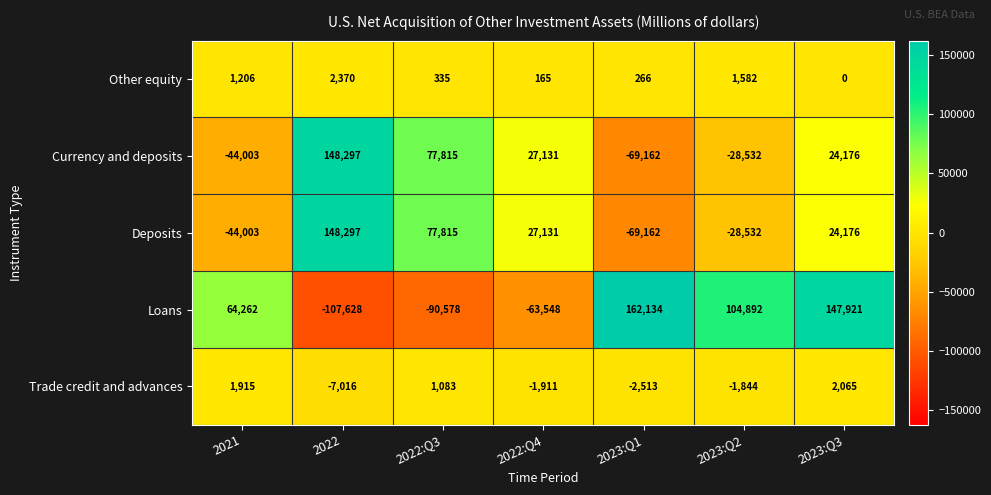

The Currency and deposits series shows 40432 at 2022:Q4. True or false?

False